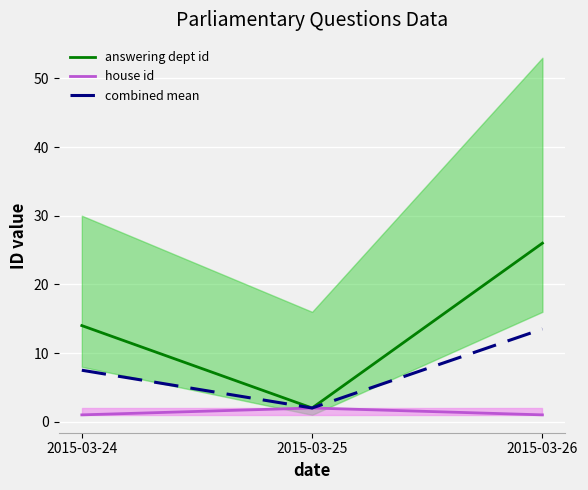

What is the highest value of the answering dept id series?

26.0